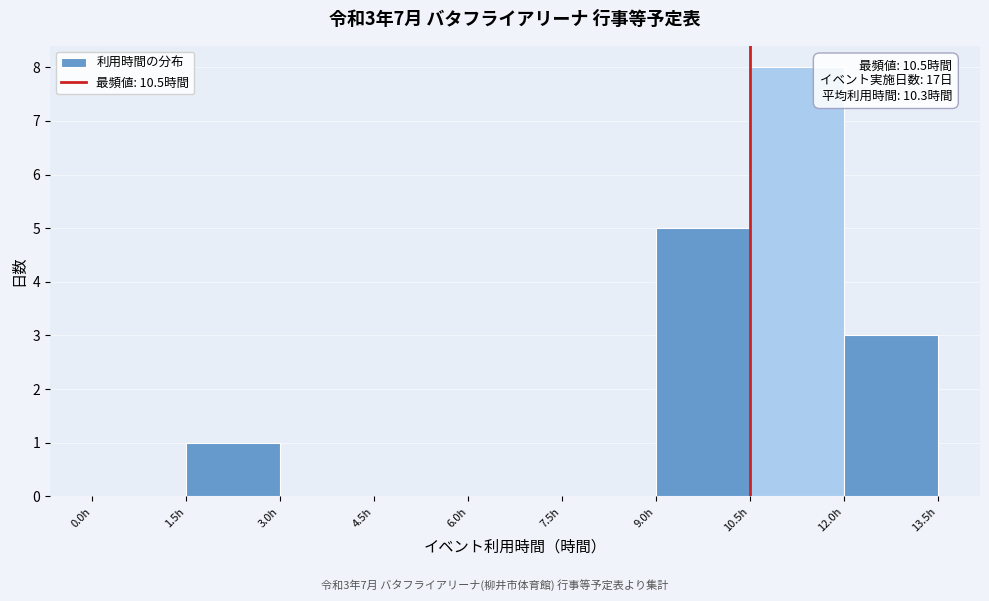

Over which range of the x-axis is the bar tallest?

10.5 to 12.0